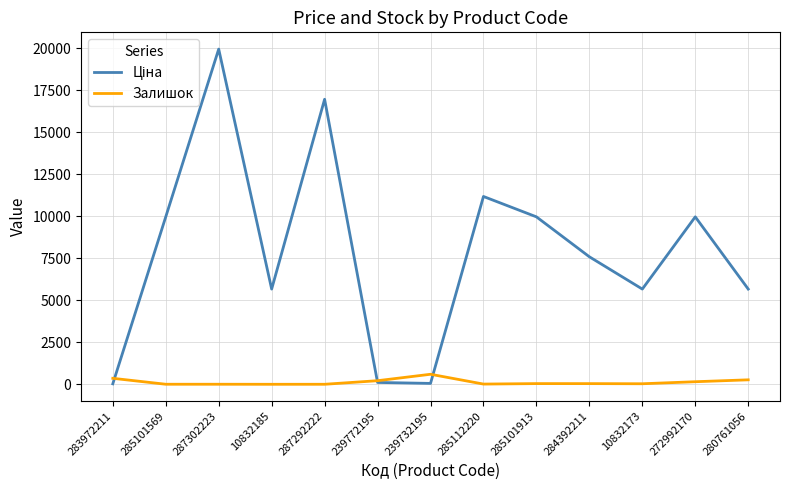

At which category is the sum across all series the highest?

287302223